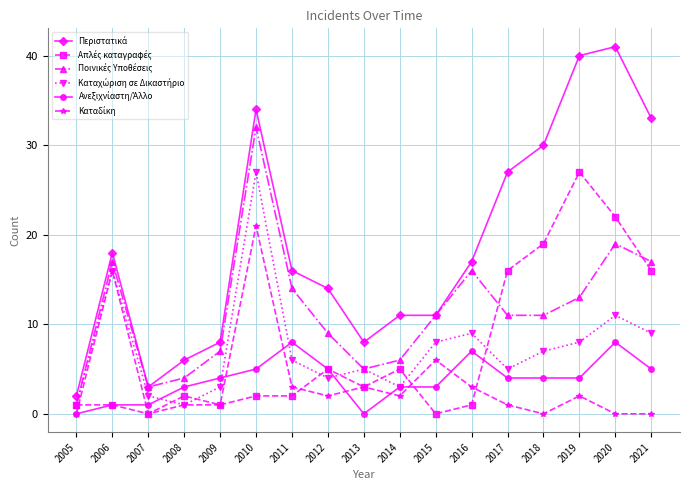

What is the difference between the highest and lowest values at 2021?

33